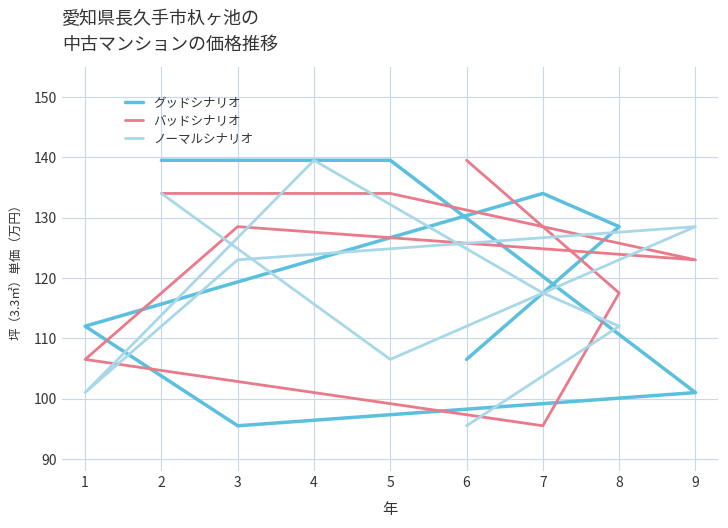

How many intersections are there between バッドシナリオ and グッドシナリオ?

3